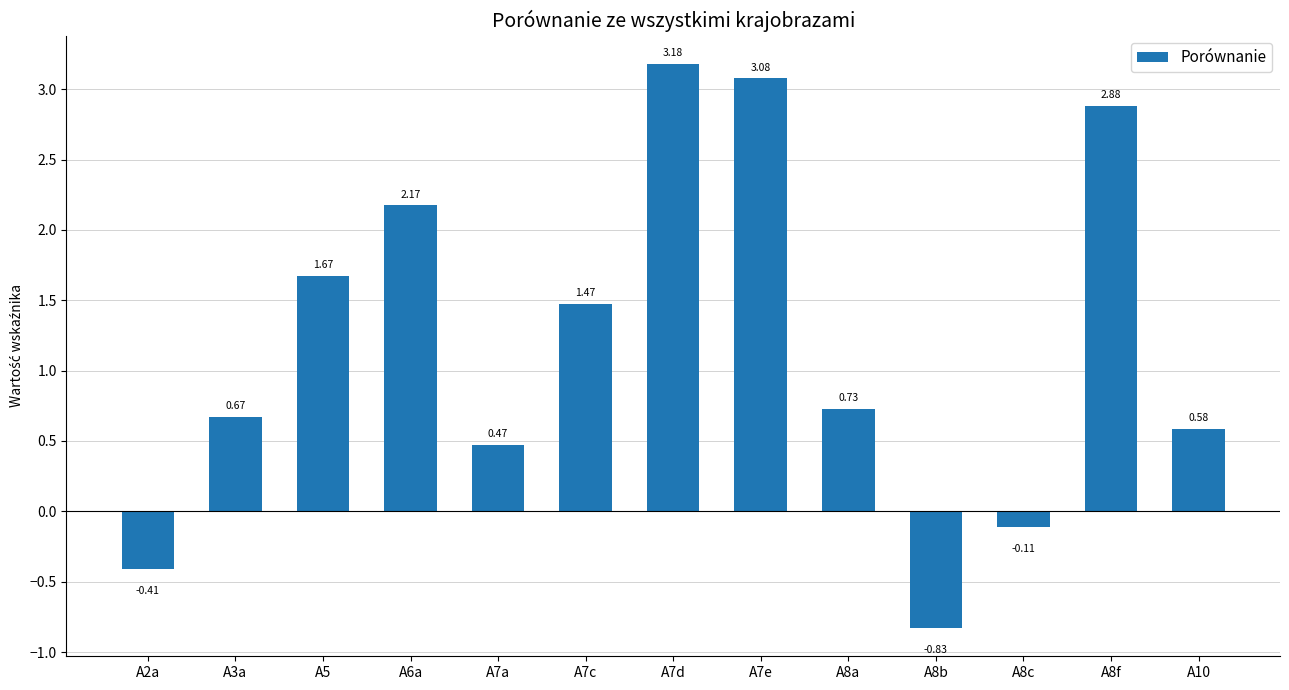

Where is the data nearest to the value 1?

A8a